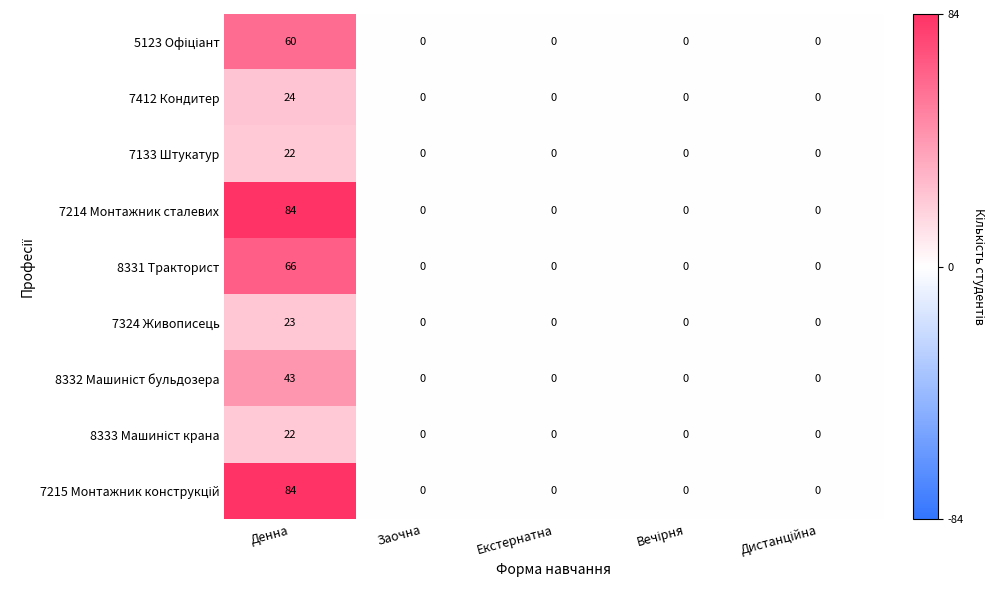

True or false: 7324 Живописець has a value of 0 at Екстернатна.

True